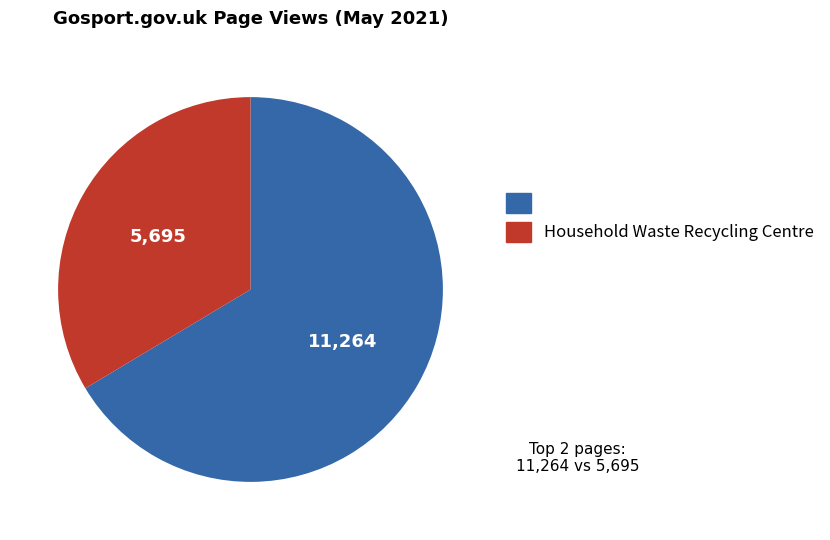

Is there a majority slice in this chart?

Yes